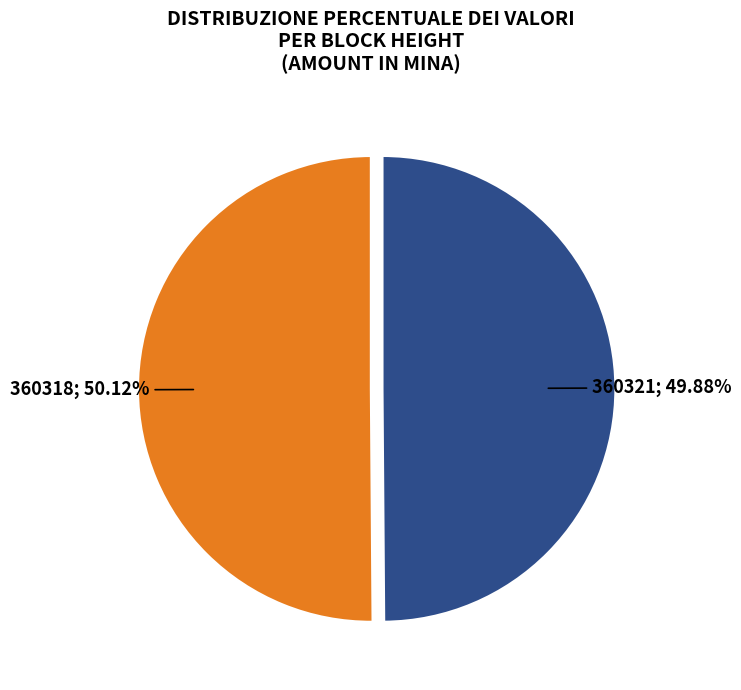

Is there any slice that represents more than half of the pie?

Yes